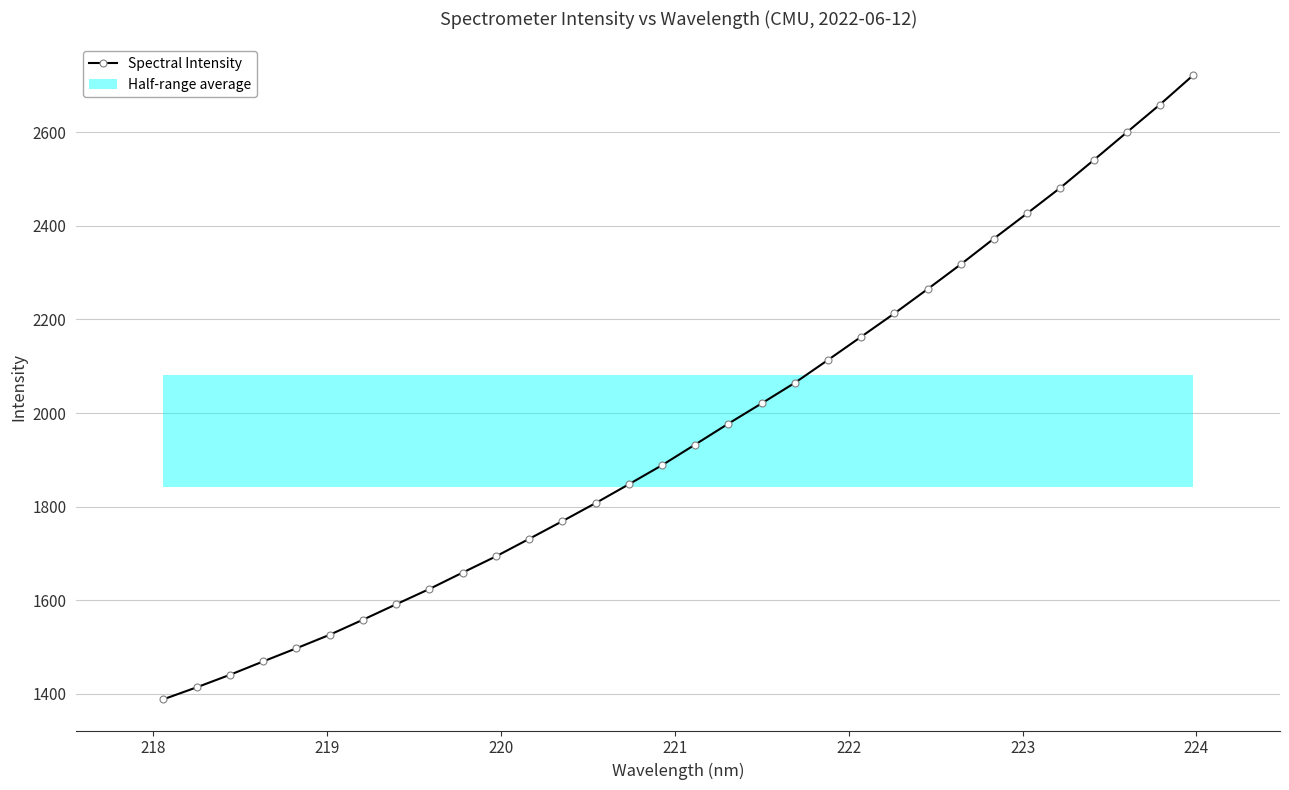

True or false: the data has more than 2 interior local peaks.

False